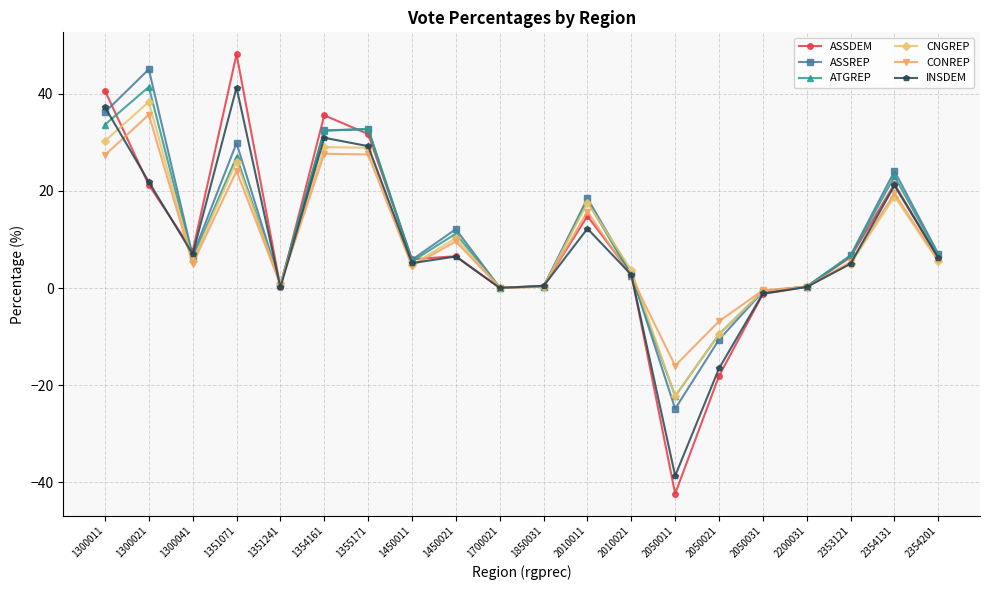

Where does the ASSDEM series first go above 6?

1300011